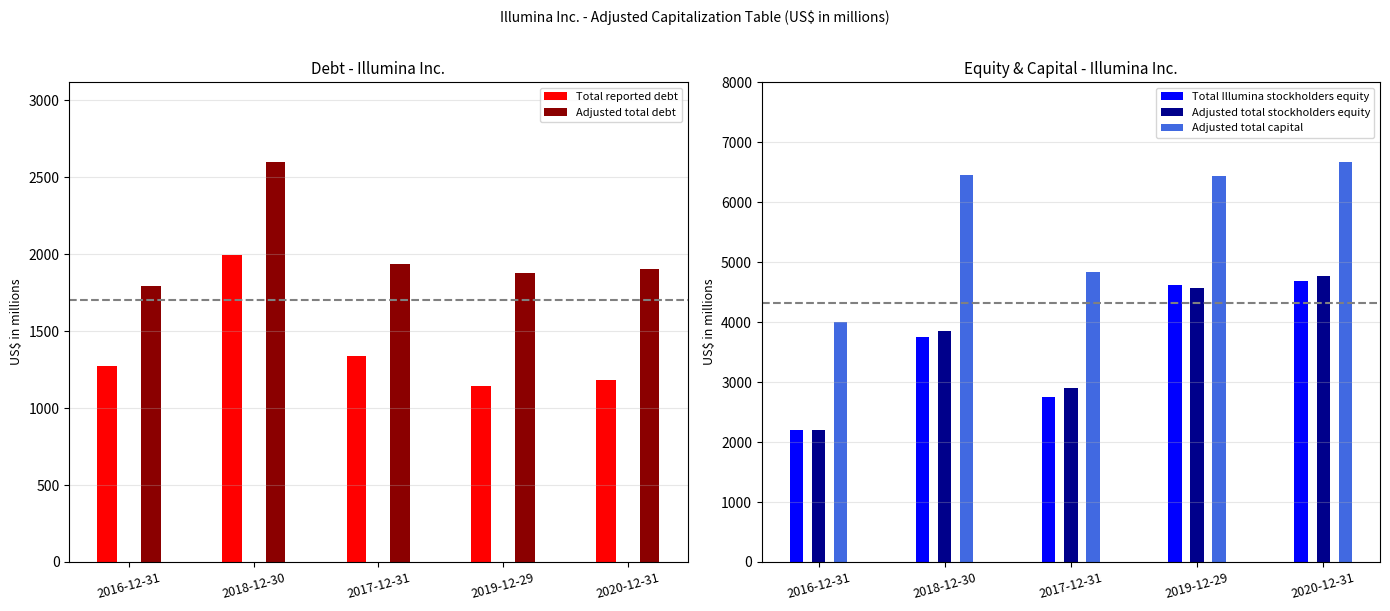

Which series has the largest range (max minus min)?

Adjusted total capital